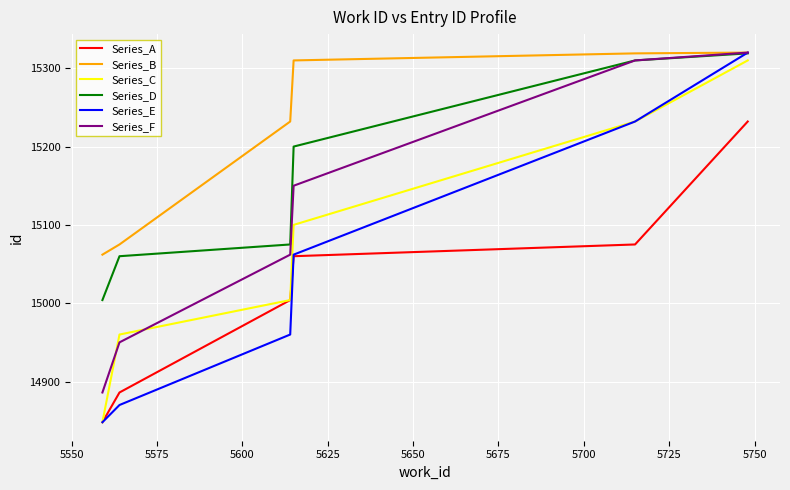

Which series has the largest total across all categories?

Series_B